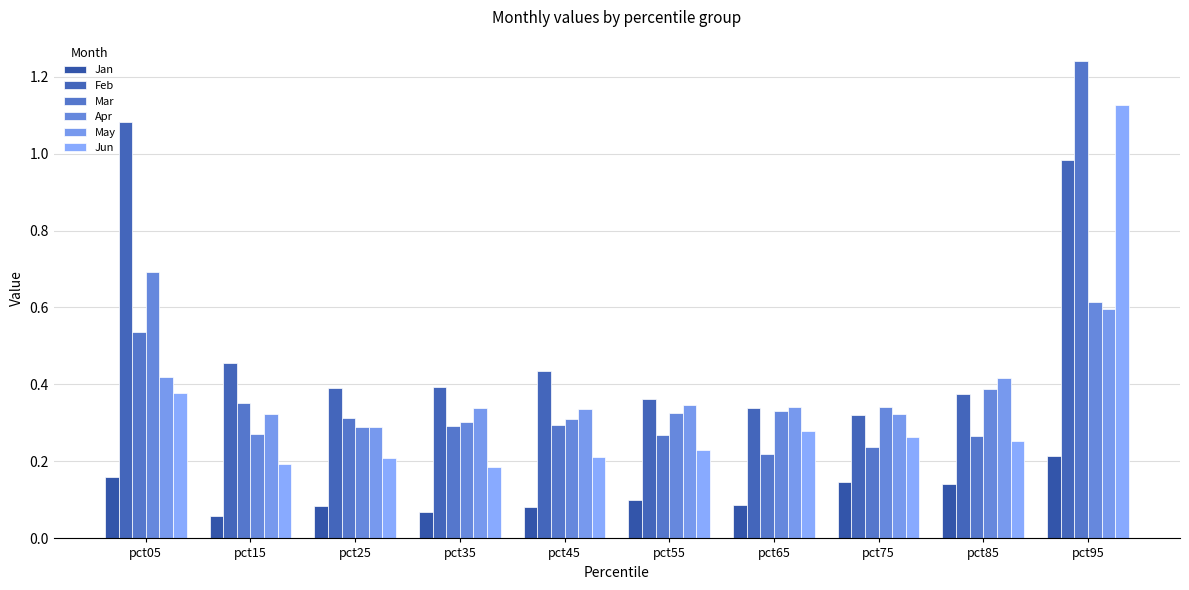

True or false: Mar has a value of 0.3 at pct65.

False